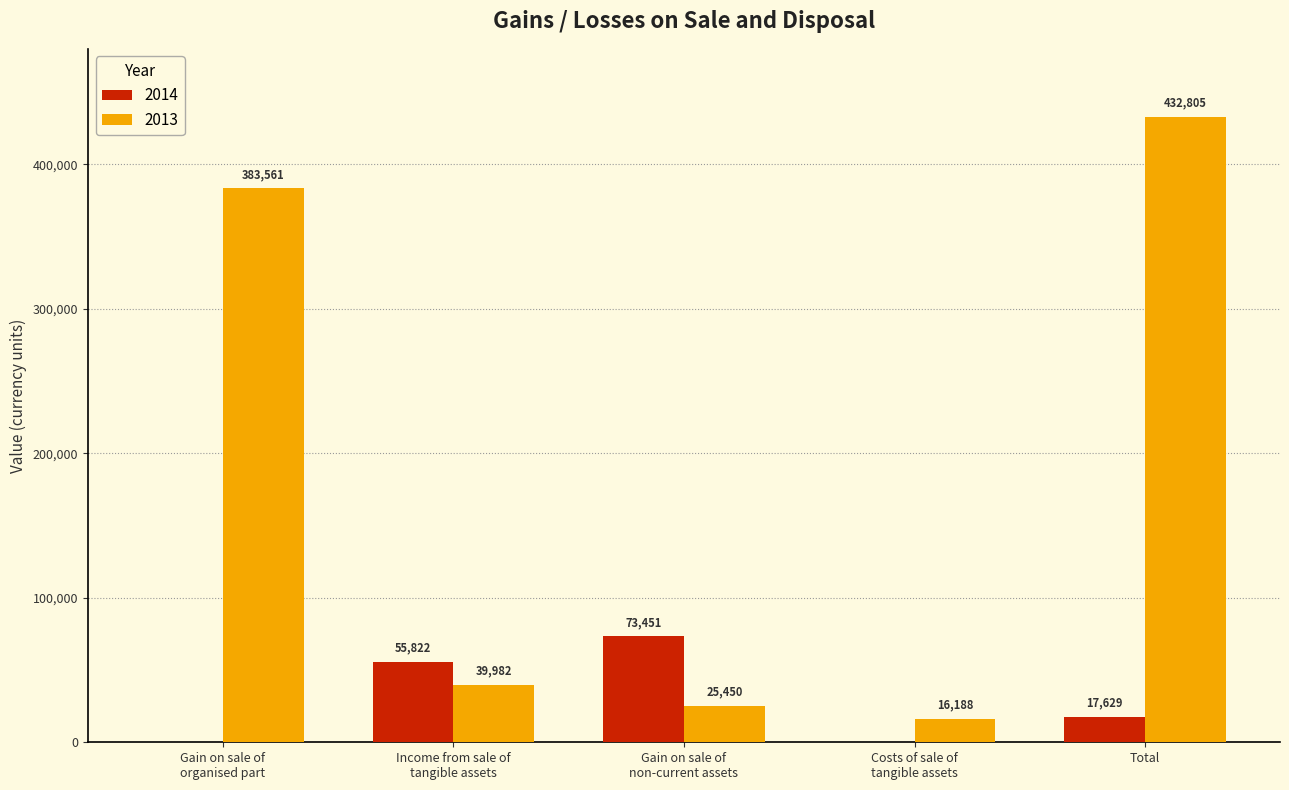

Count the number of categories in the chart.

5